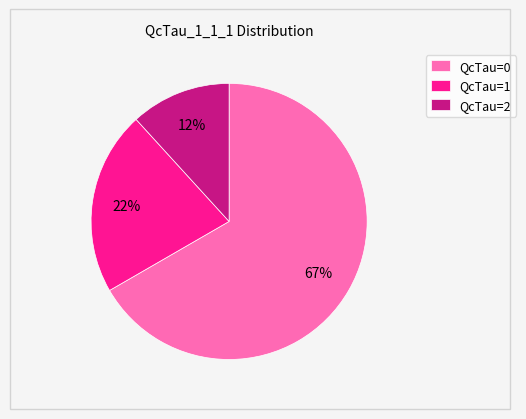

Rank the categories by value from highest to lowest.

QcTau=0, QcTau=1, QcTau=2